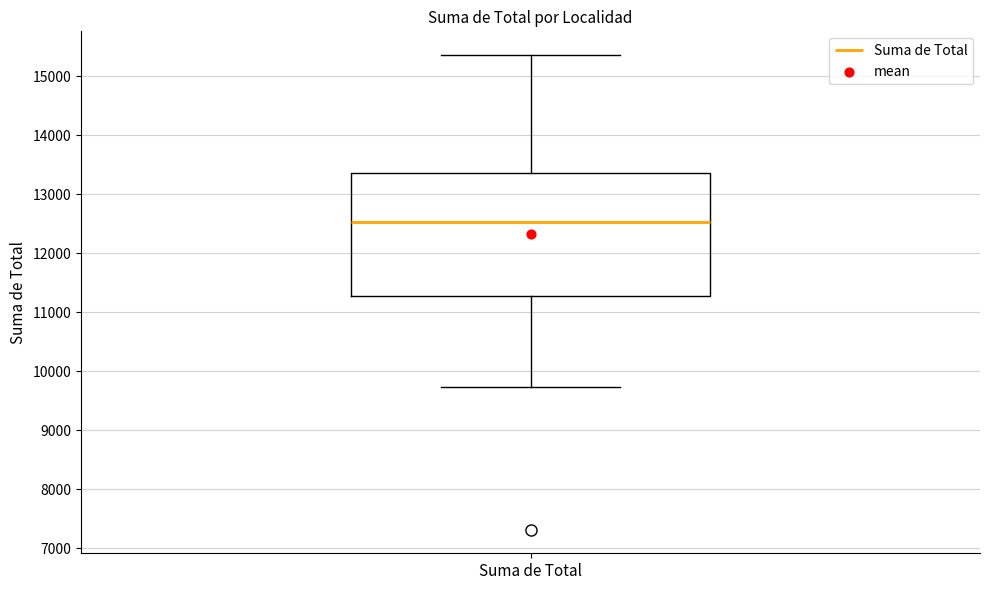

Read this box plot against the y-axis: the position of the median line, the range covered by the box, and the ends of both whiskers. The values are not printed on the chart, so give them approximately, as read against the axis.

median 12500, box 11300 to 13400, whiskers 9700 to 15400